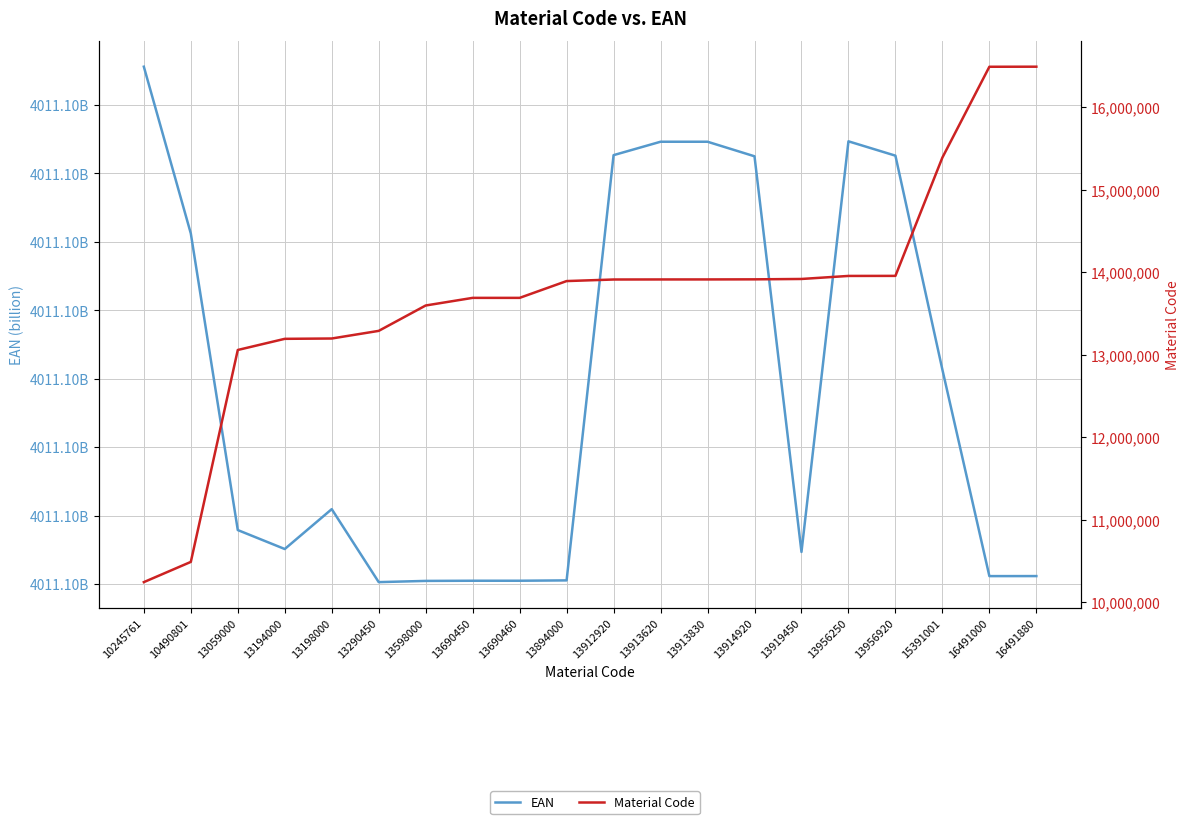

Which has a higher value, 16491000 or 13913620?

13913620